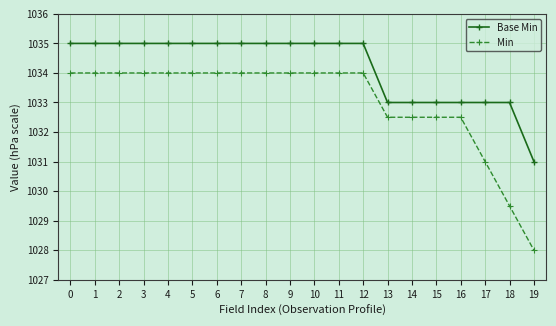

At which label does Min reach its minimum?

19